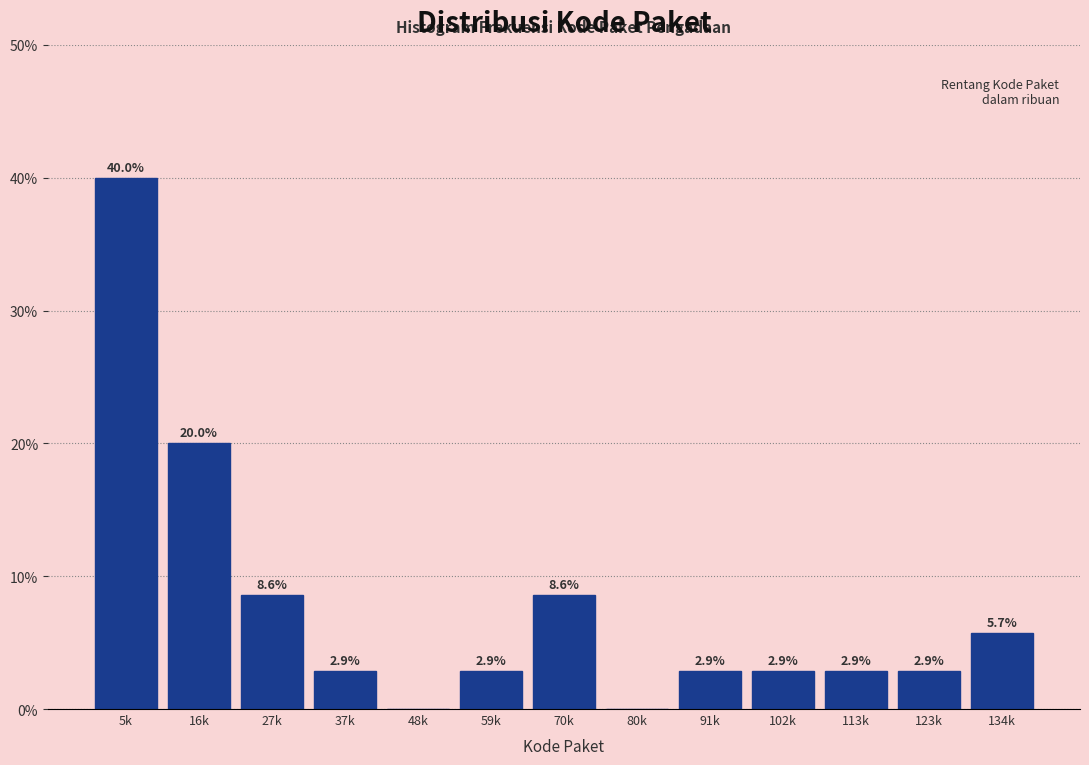

Reading right to left, what are all the values shown in this chart?

134k=5.7	123k=2.9	113k=2.9	102k=2.9	91k=2.9	80k=0.0	70k=8.6	59k=2.9	48k=0.0	37k=2.9	27k=8.6	16k=20.0	5k=40.0